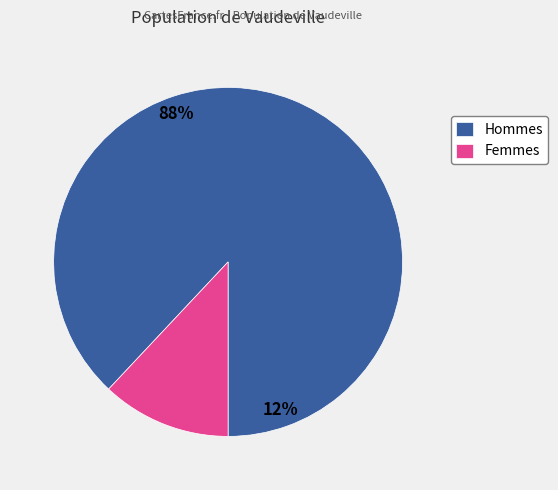

Is the sum of -57 and -57 greater than half?

No